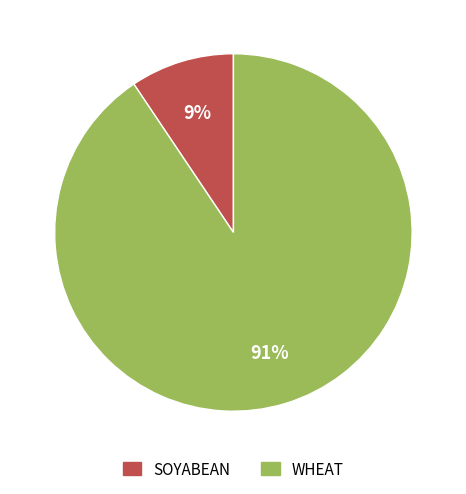

Does any single category account for the majority?

Yes